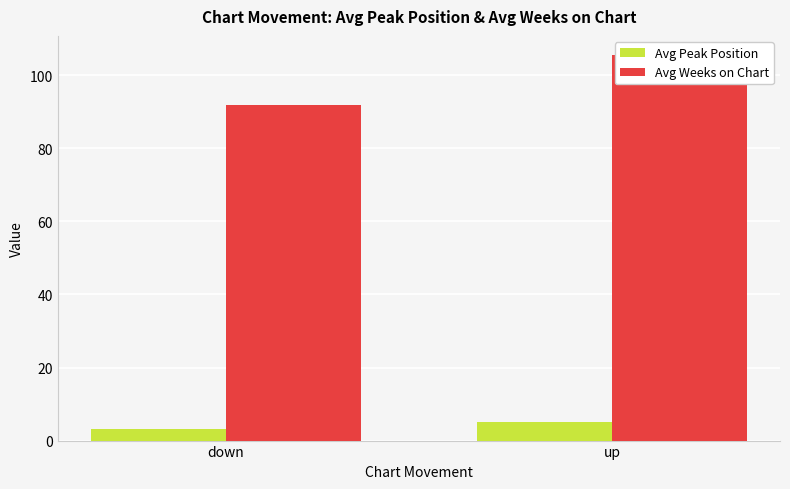

List the series in order of their peak value, highest first.

Avg Weeks on Chart, Avg Peak Position